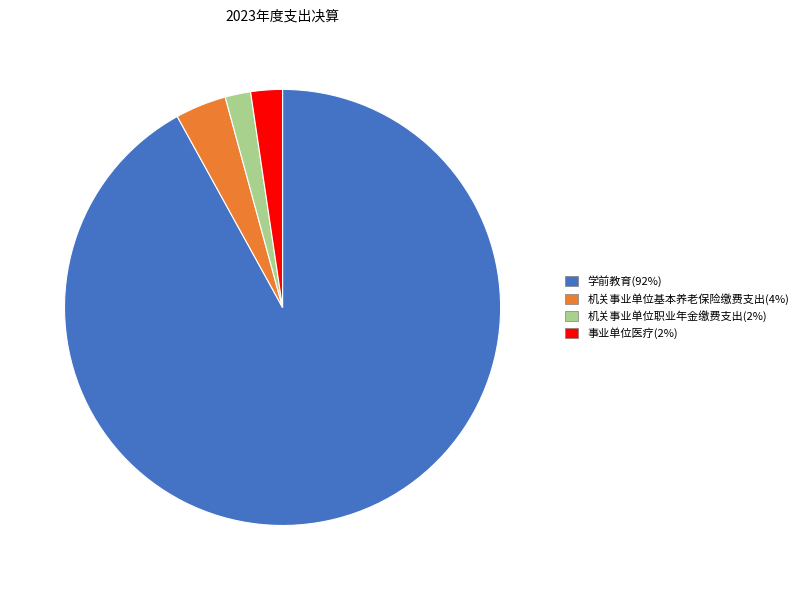

Between 学前教育 and 机关事业单位职业年金缴费支出, which is larger?

学前教育